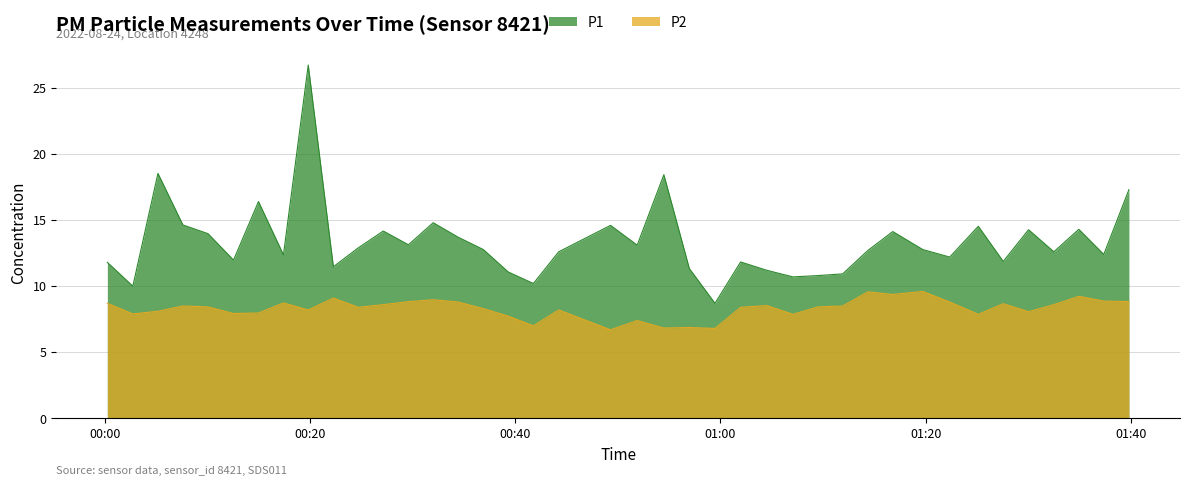

At which category is the sum across all series the highest?

00:19